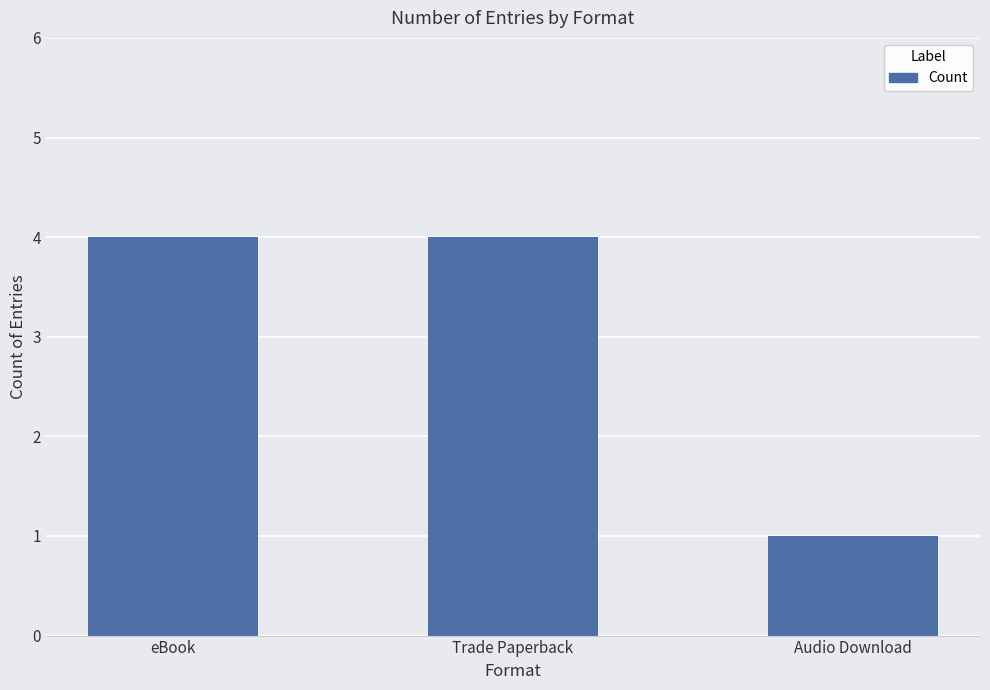

What is the label of the 2nd bar from the right?

Trade Paperback